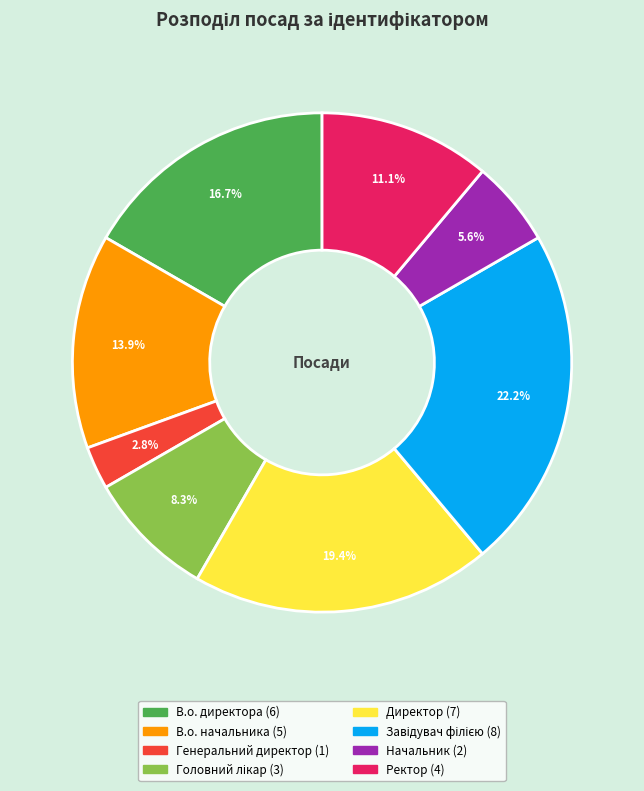

Between Начальник and Ректор, which is larger?

Ректор